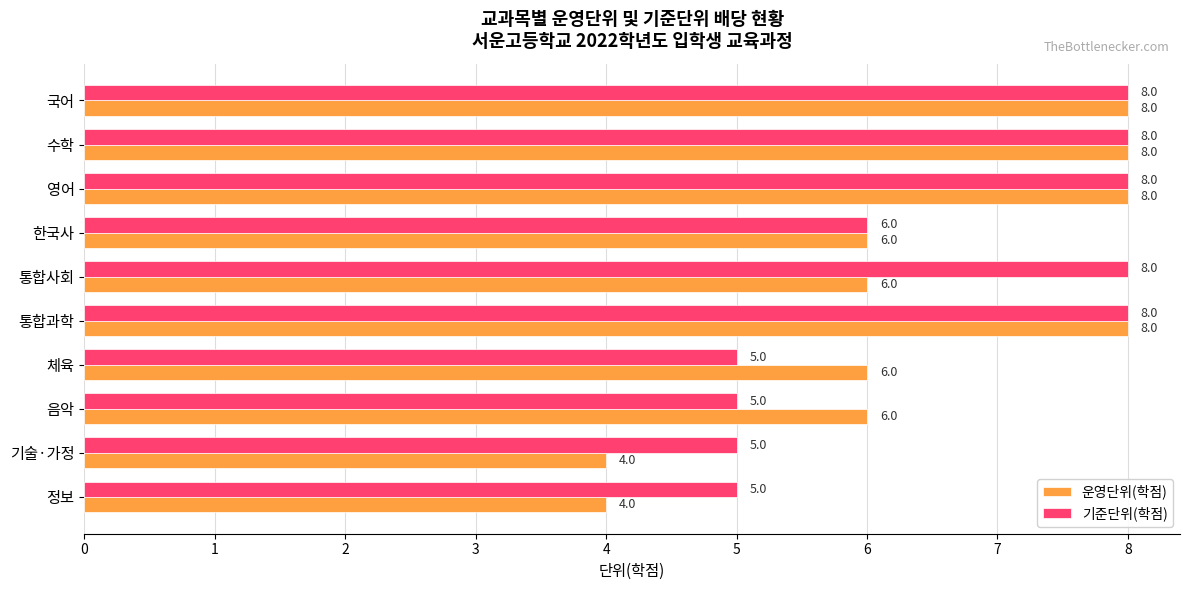

True or false: 기준단위(학점) has a value of 3 at 체육.

False